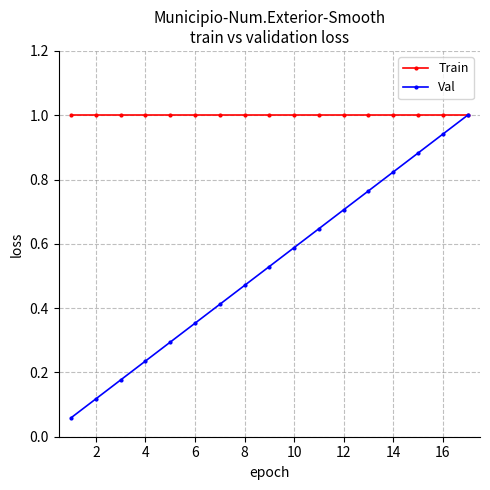

At how many categories does at least one series exceed 0?

17